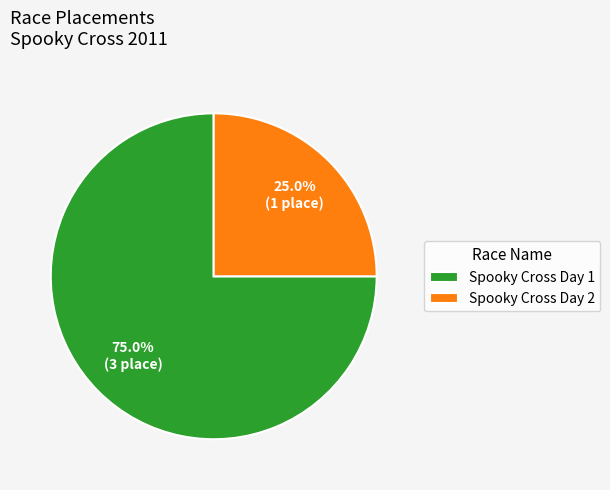

Which category has the biggest portion of the pie?

Spooky Cross Day 1